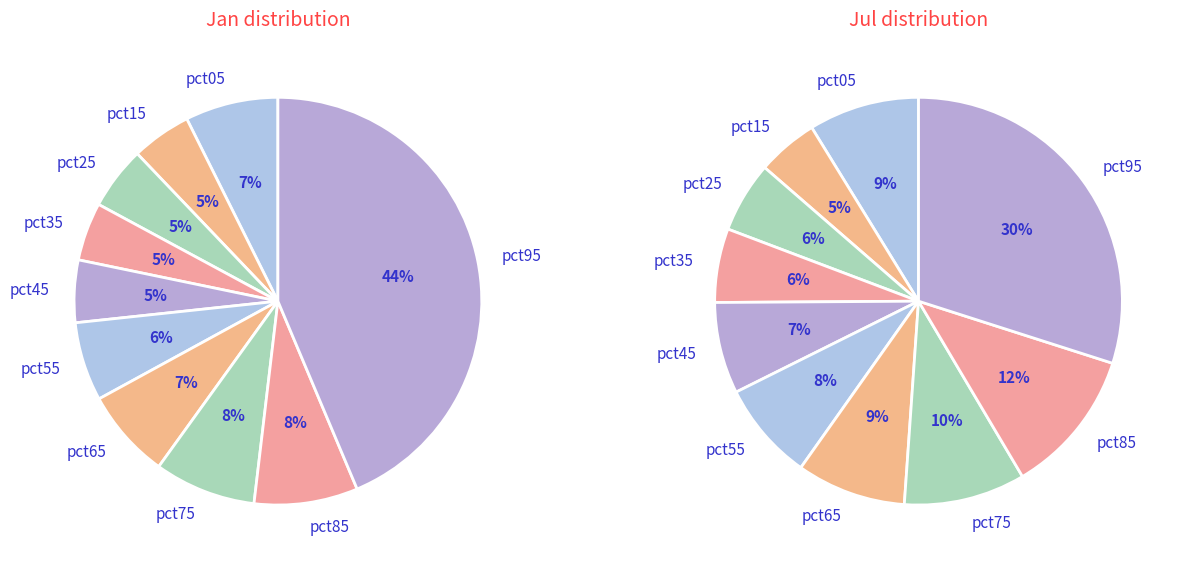

Does 2 represent more than half of the total?

No